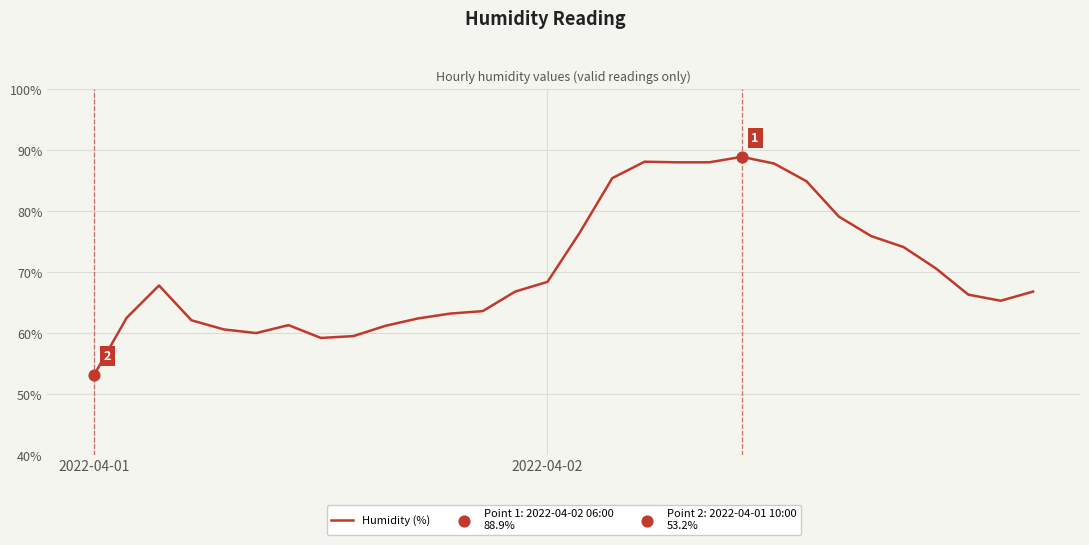

What is the smallest value displayed?

53.2